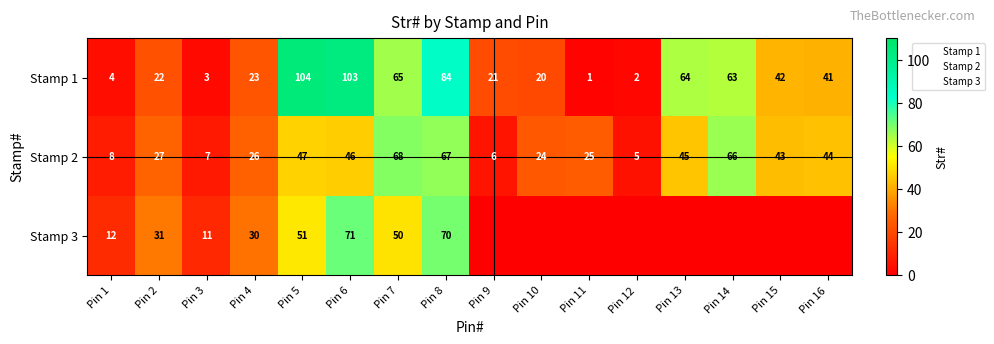

Which label corresponds to the smallest value in the chart?

Pin 9